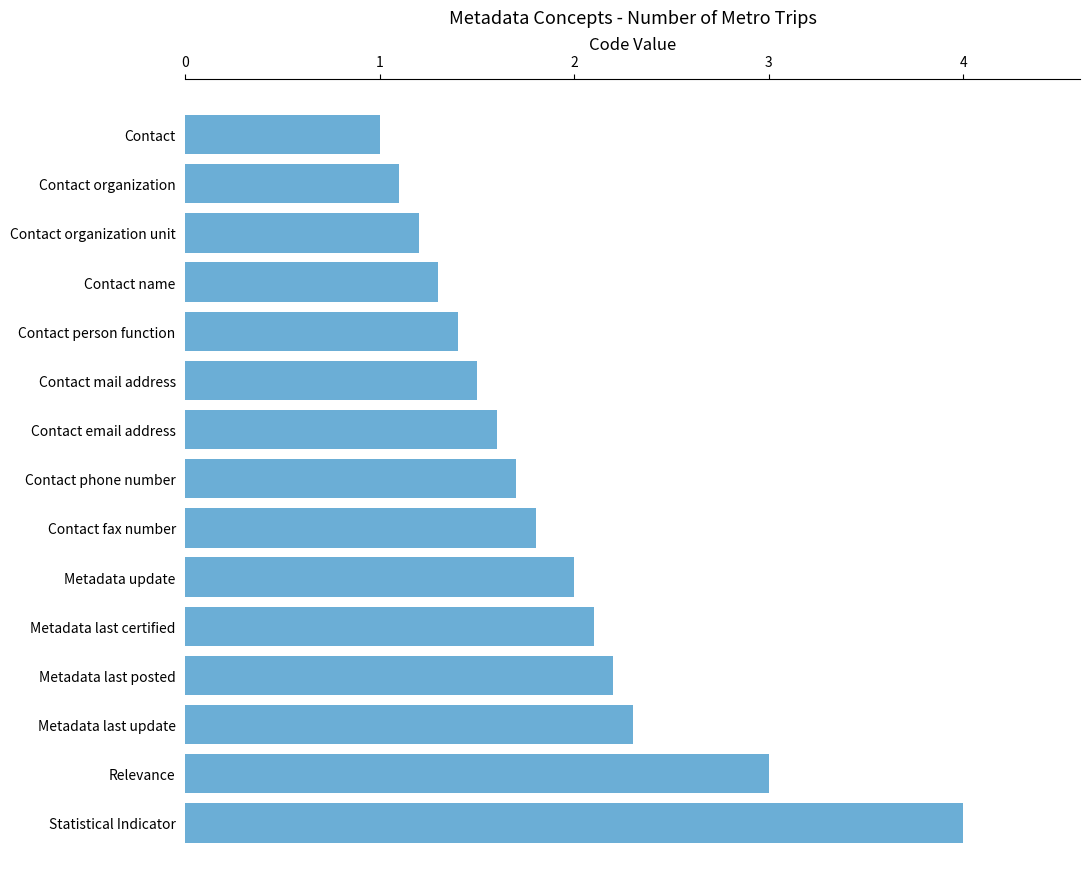

At which label is the value closest to 2?

Metadata update